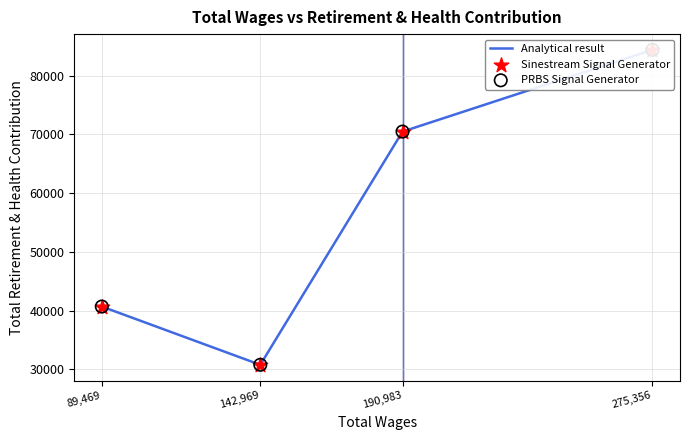

What is the total value across all series at 89,469?

122043